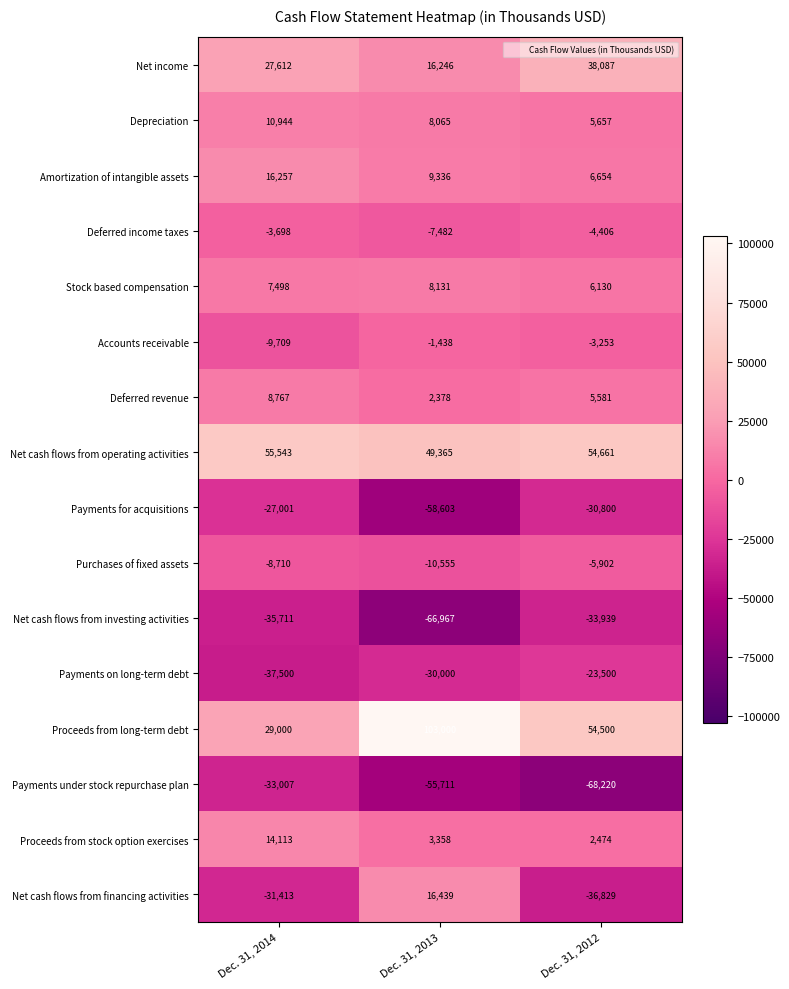

What is the sum of the Net cash flows from investing activities values at Dec. 31, 2014 and Dec. 31, 2012?

-69650